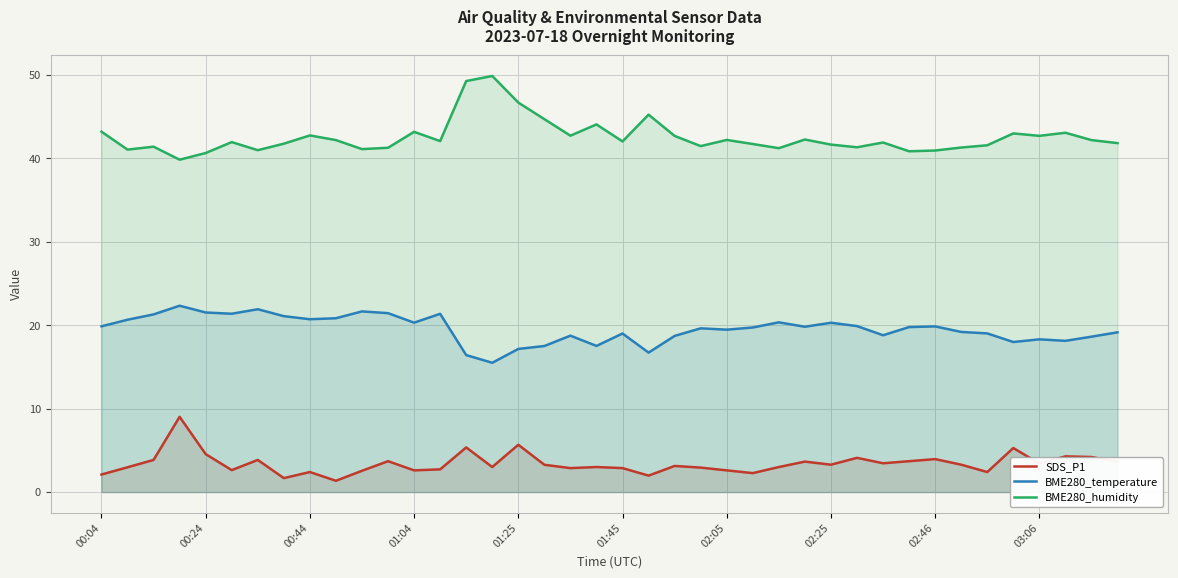

What is the value of the BME280_humidity point at the 12th from the left?

41.3